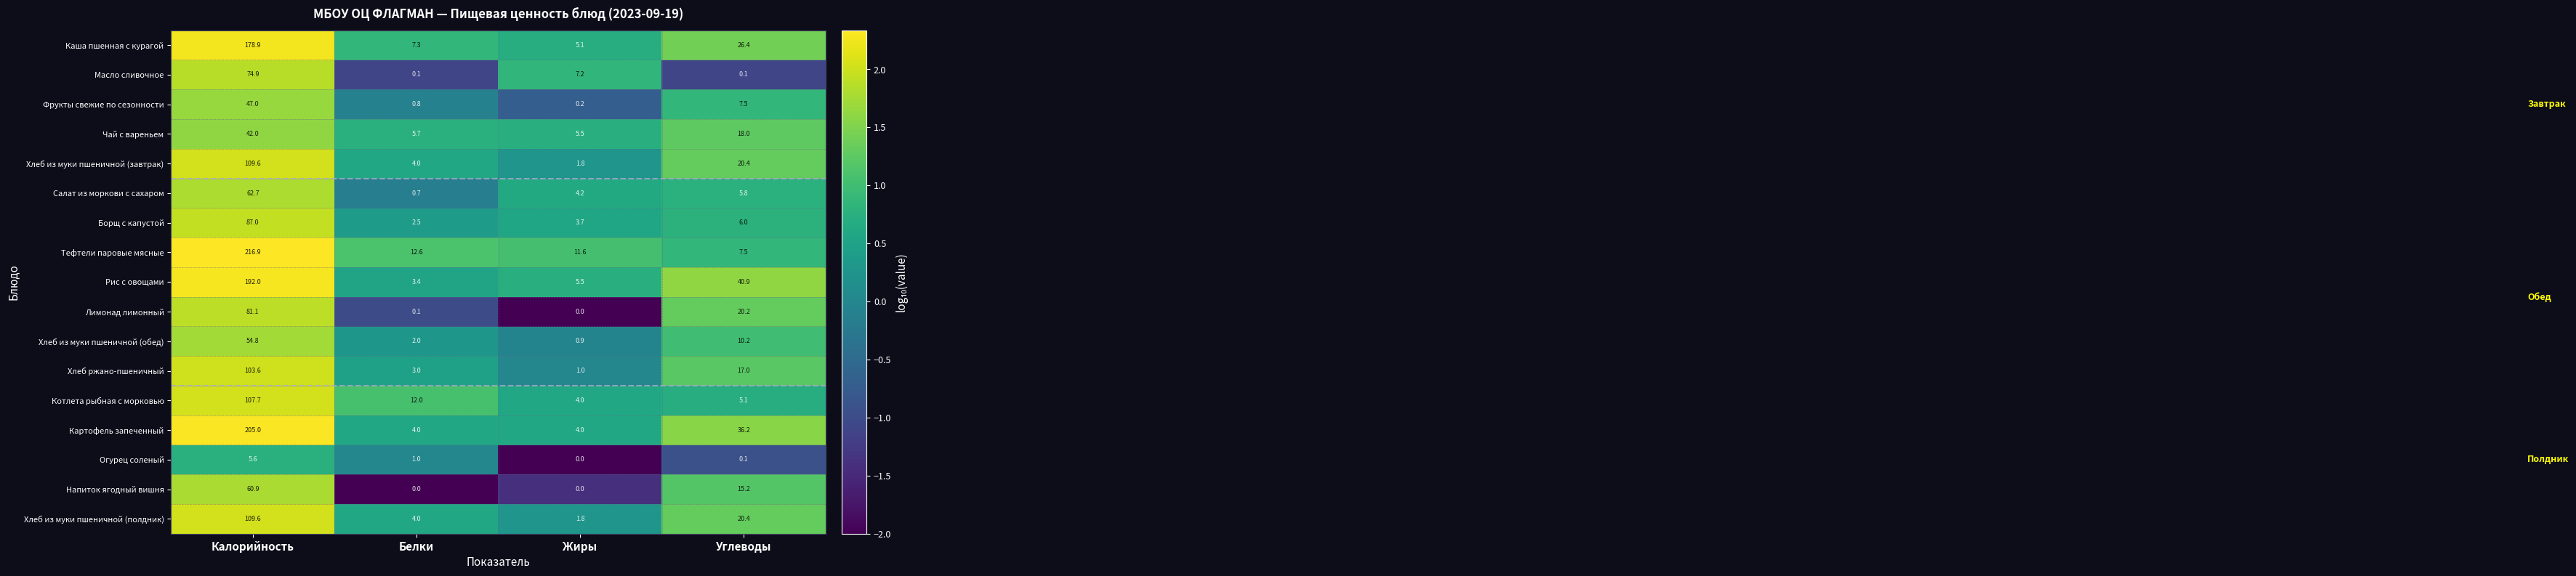

What is the maximum value for Борщ с капустой?

87.0